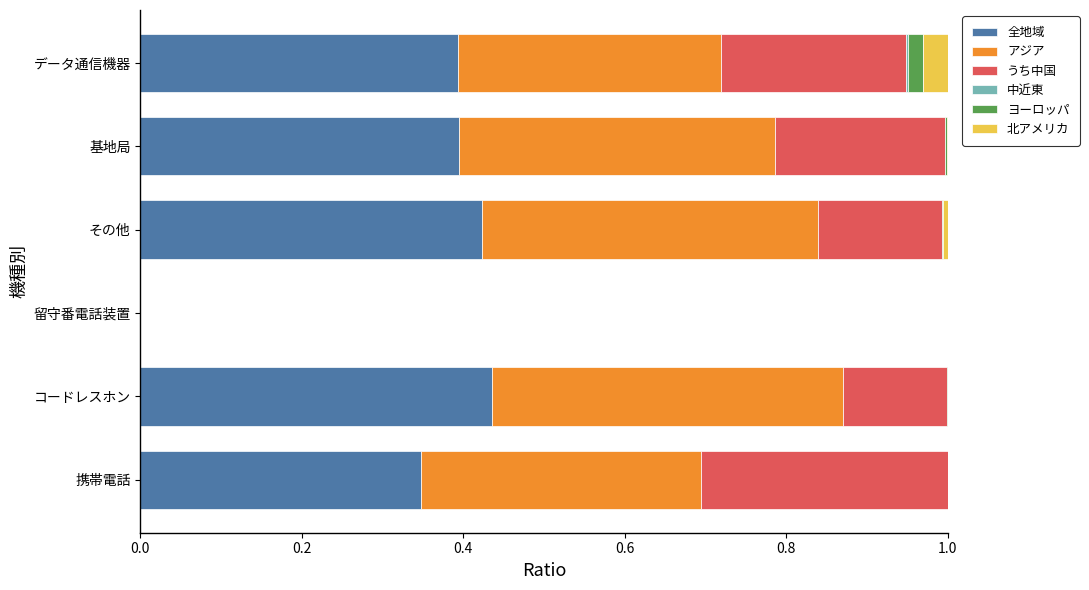

What is the sum of all 全地域 values?

2.0